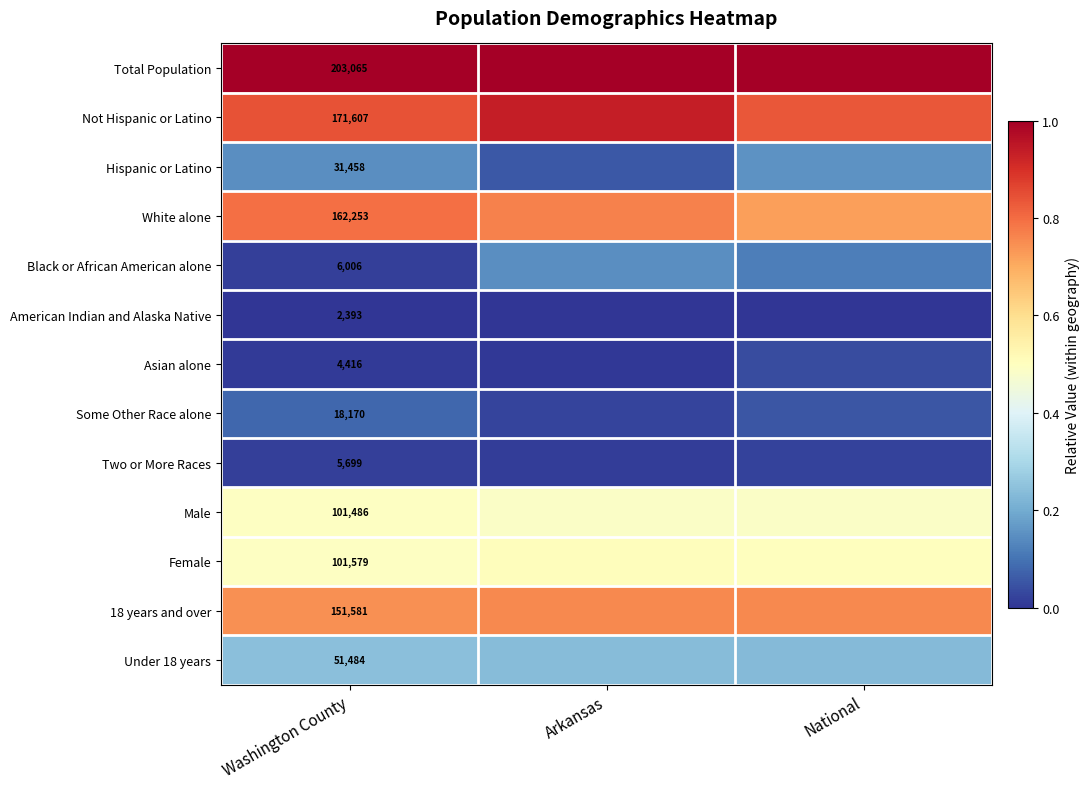

How many distinct data groups are displayed?

13